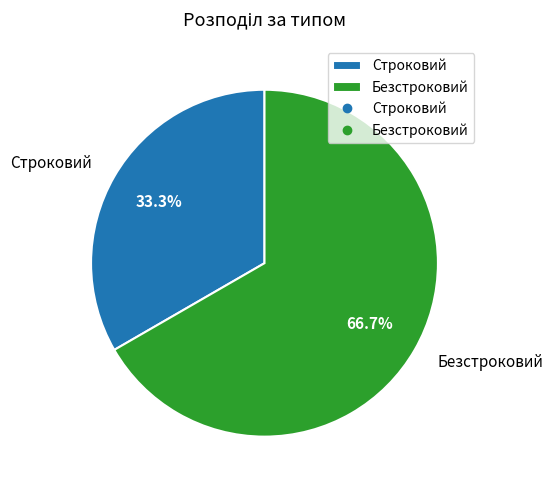

To the nearest percent, what is the difference between the Безстроковий and Строковий slice percentages?

33%